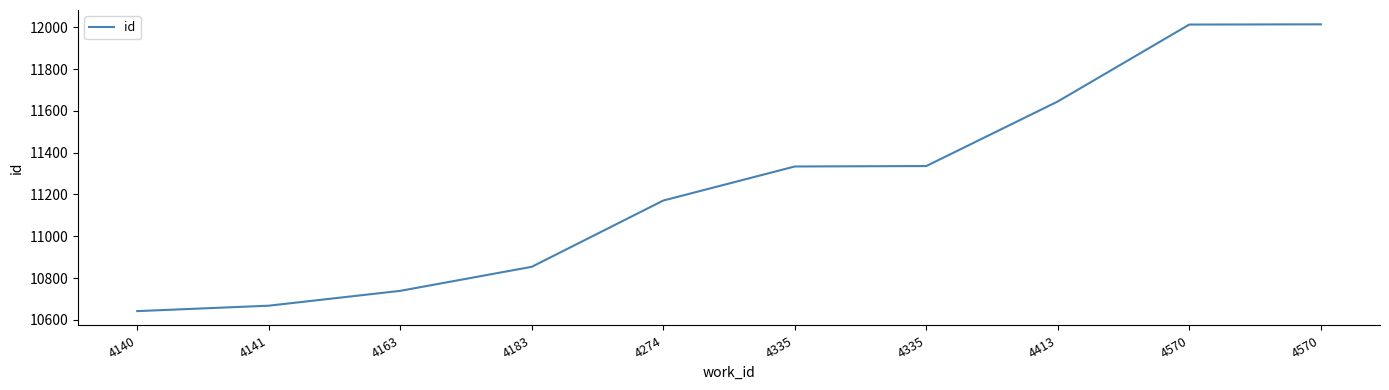

The value at 4274 is 4921. True or false?

False